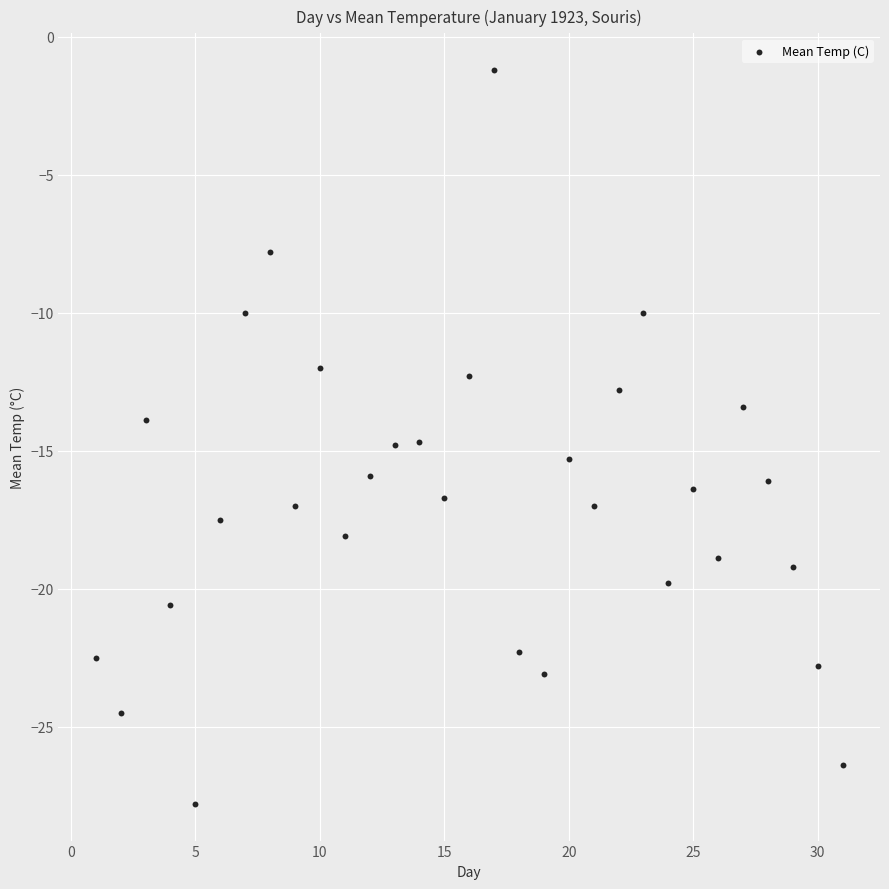

What is the range of Y values (max minus min)?

26.6